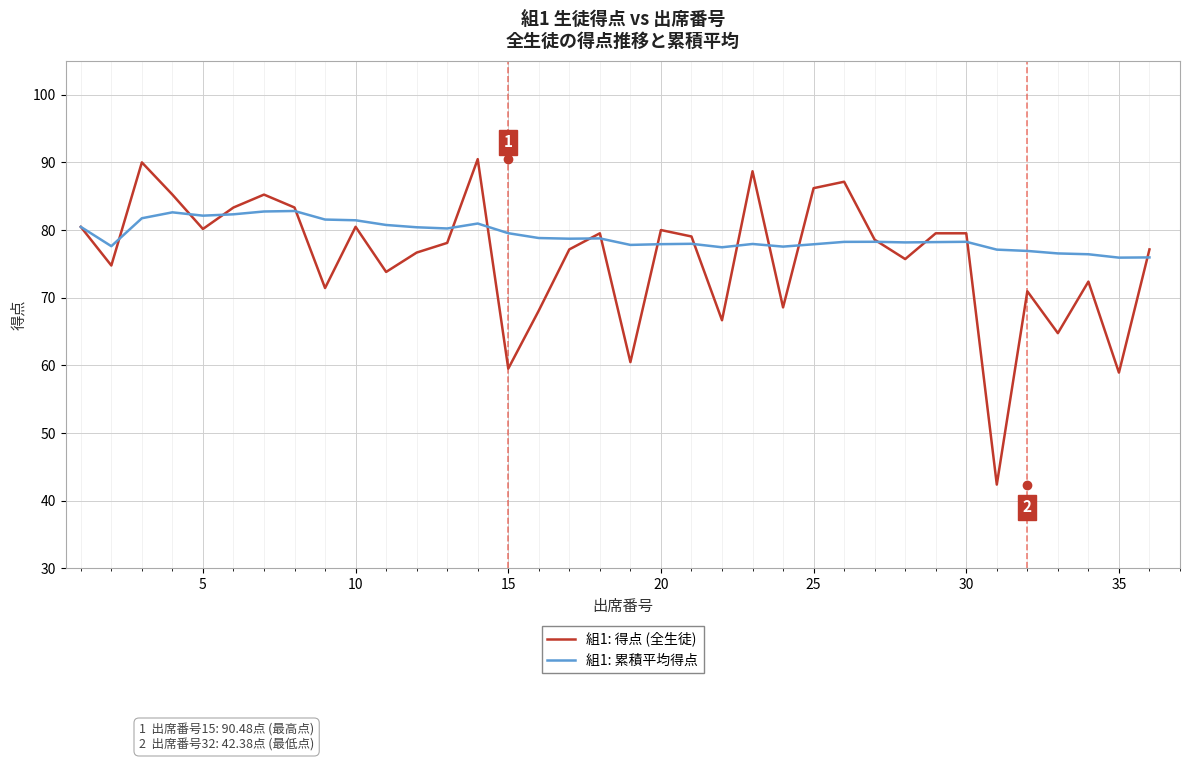

Rank the series by their average value, from lowest to highest.

組1: 得点 (全生徒), 組1: 累積平均得点